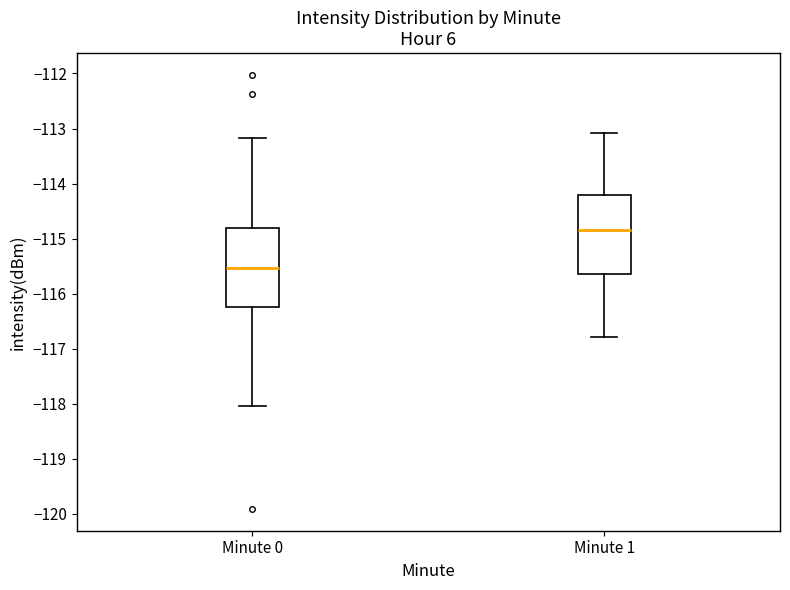

Which box has the highest median line?

Minute 1